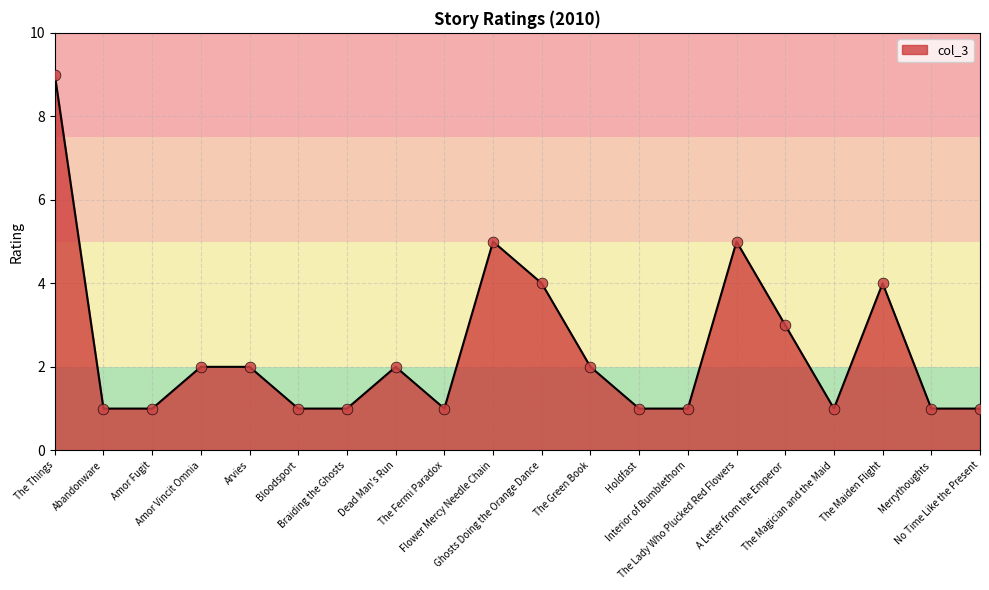

What is the change in value from Flower Mercy Needle Chain to Ghosts Doing the Orange Dance?

-1